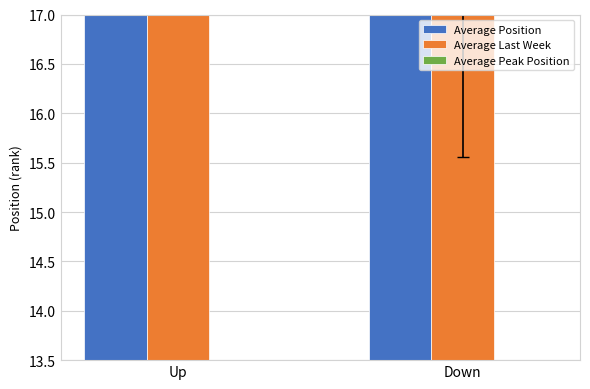

What is the difference between the Average Peak Position values at Up and Down?

0.8